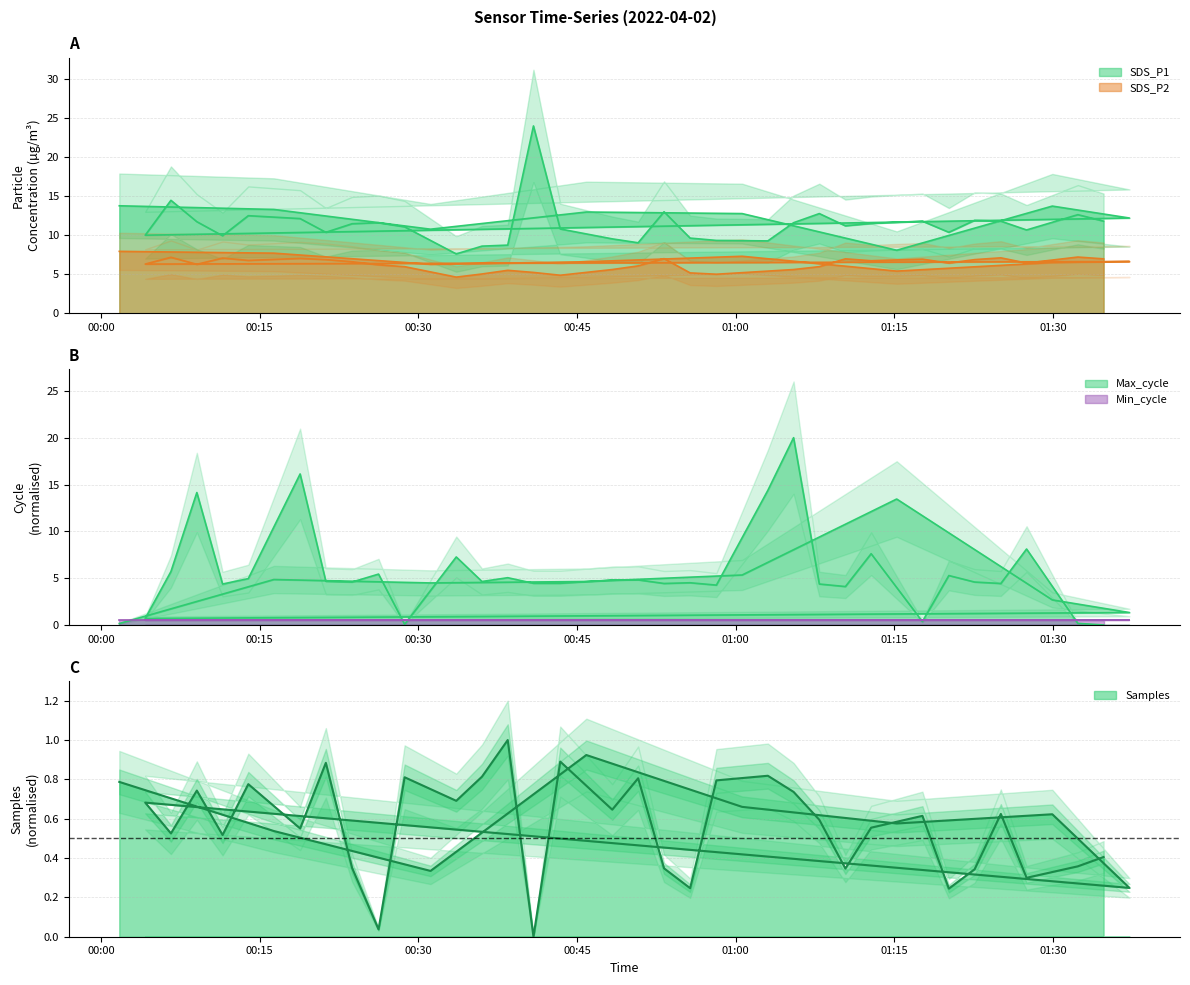

What is the spread (max minus min) of values at 2022/04/02 00:48:20?

3.9